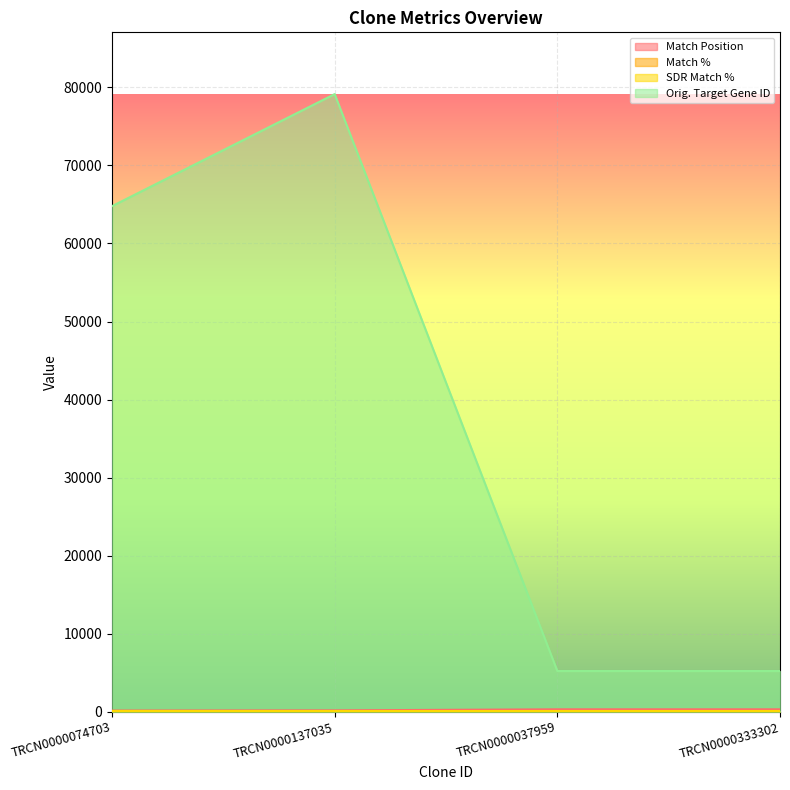

Where is the first local maximum for Orig. Target Gene ID?

TRCN0000137035